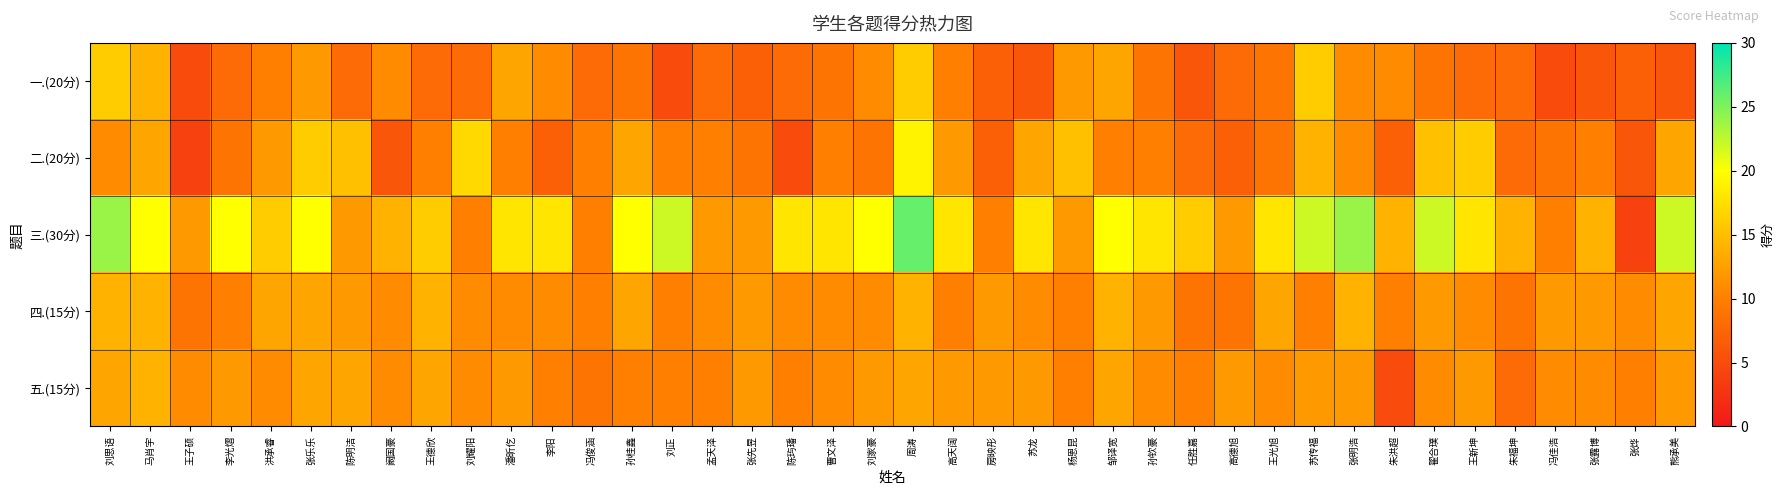

What is the difference between the highest and lowest values at 张先昱?

5